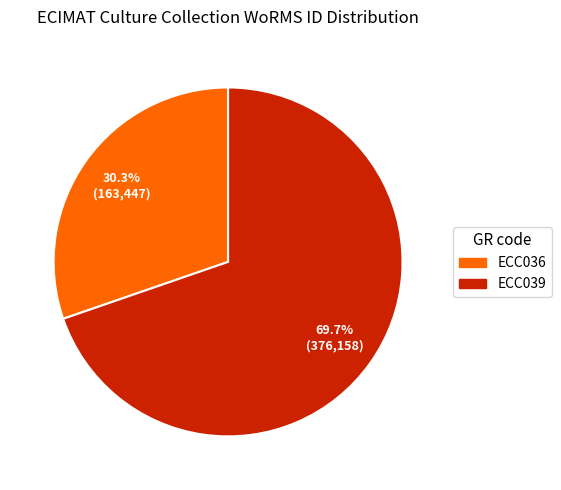

Is it true that ECC036 is 43% of the pie?

False